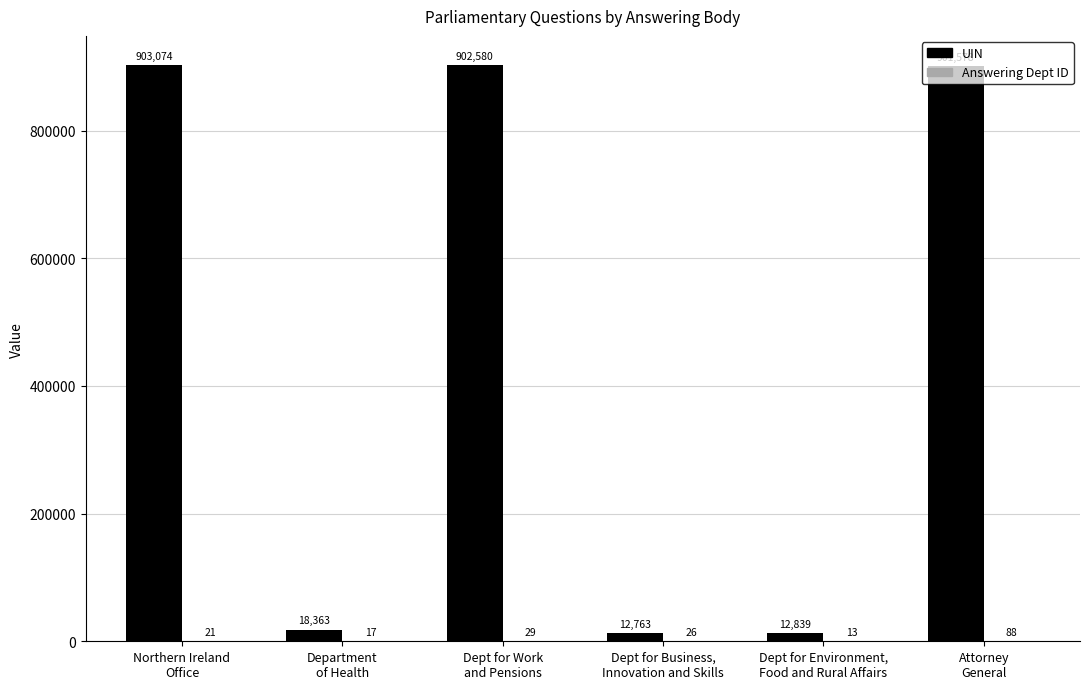

At which label is UIN closest to 457918?

Department
of Health